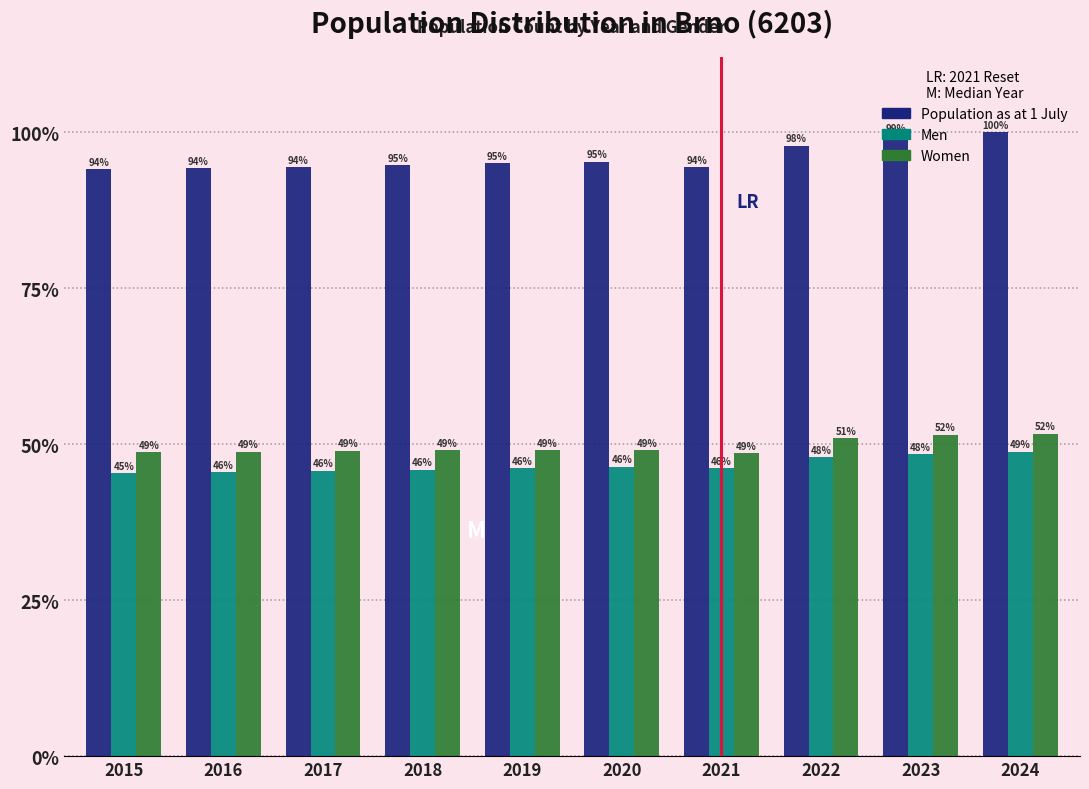

What are all the series names shown in the legend?

Population as at 1 July, Men, Women